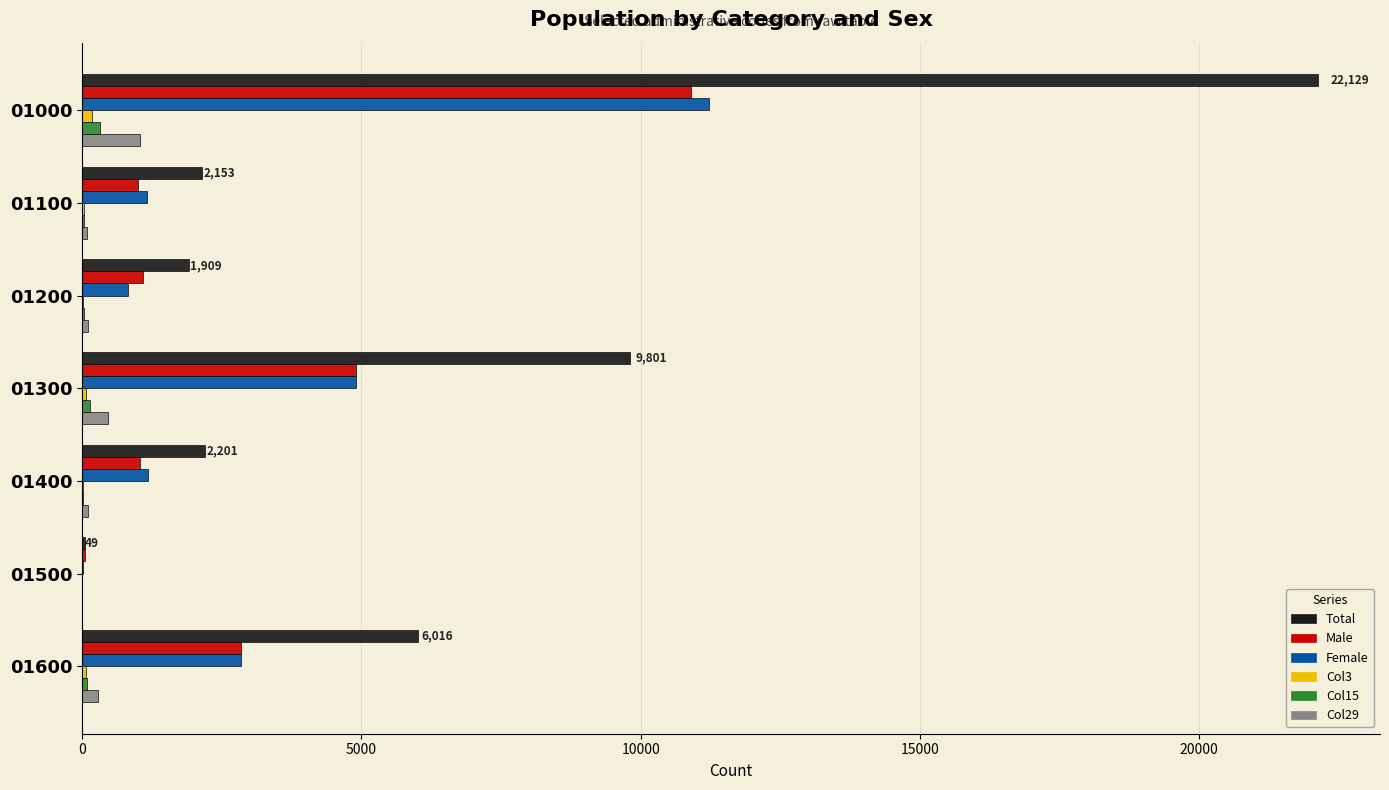

True or false: Male has a value of 10905 at 01000.

True